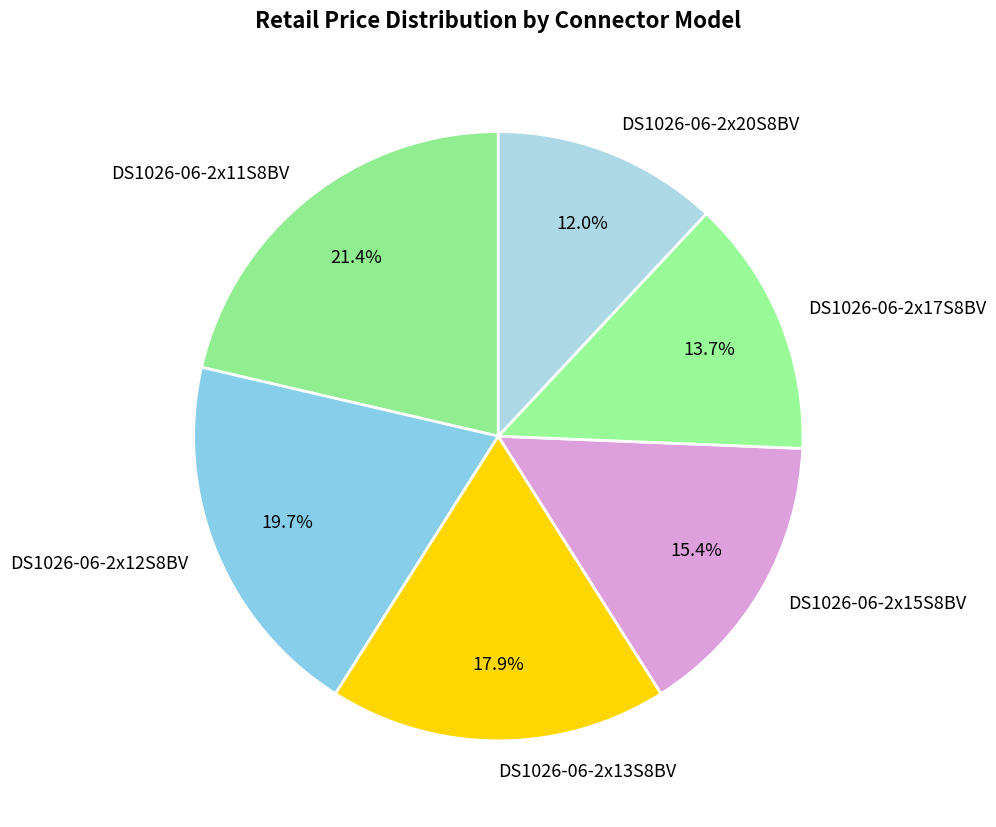

To the nearest percent, what percentage of the pie is DS1026-06-2x20S8BV?

12%